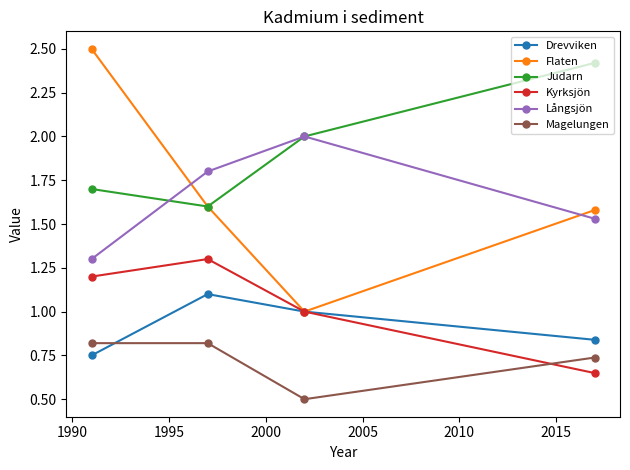

Does the chart display data point markers on the line(s)?

Yes